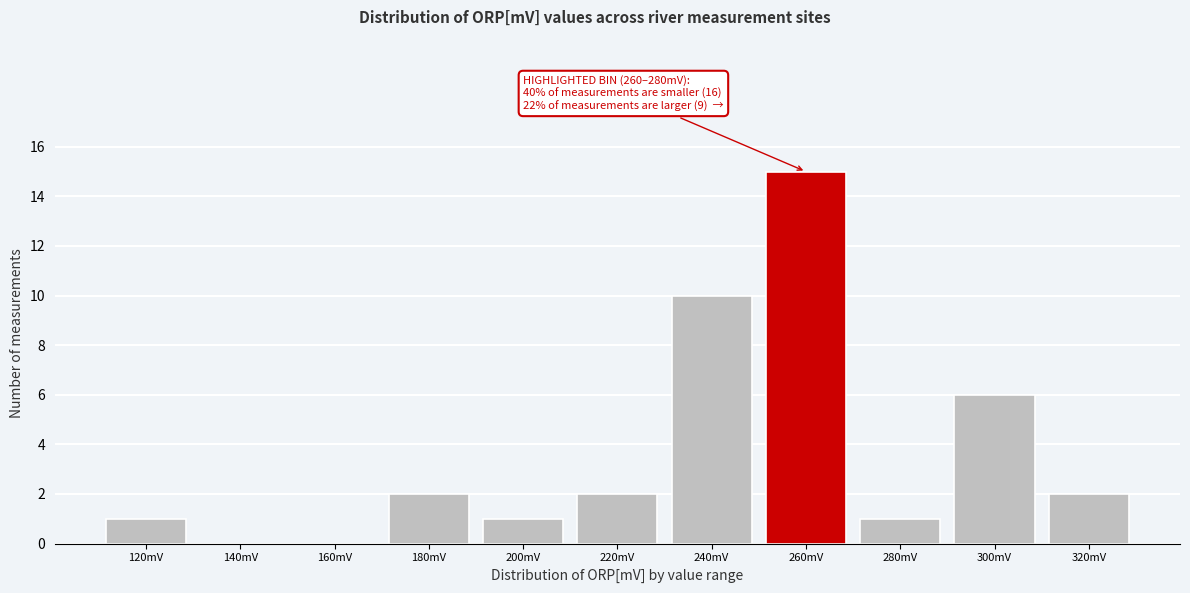

Reading left to right, what are all the values shown in this chart?

120mV=1	140mV=0	160mV=0	180mV=2	200mV=1	220mV=2	240mV=10	260mV=15	280mV=1	300mV=6	320mV=2